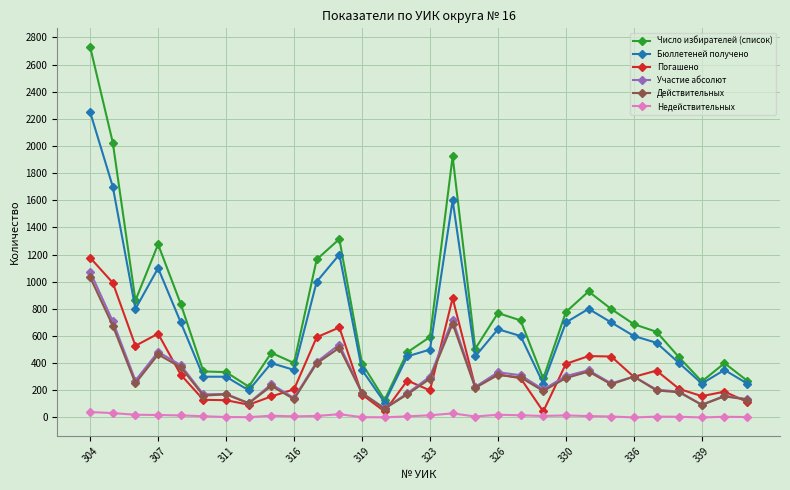

Which series has the widest spread of values?

Число избирателей (список)